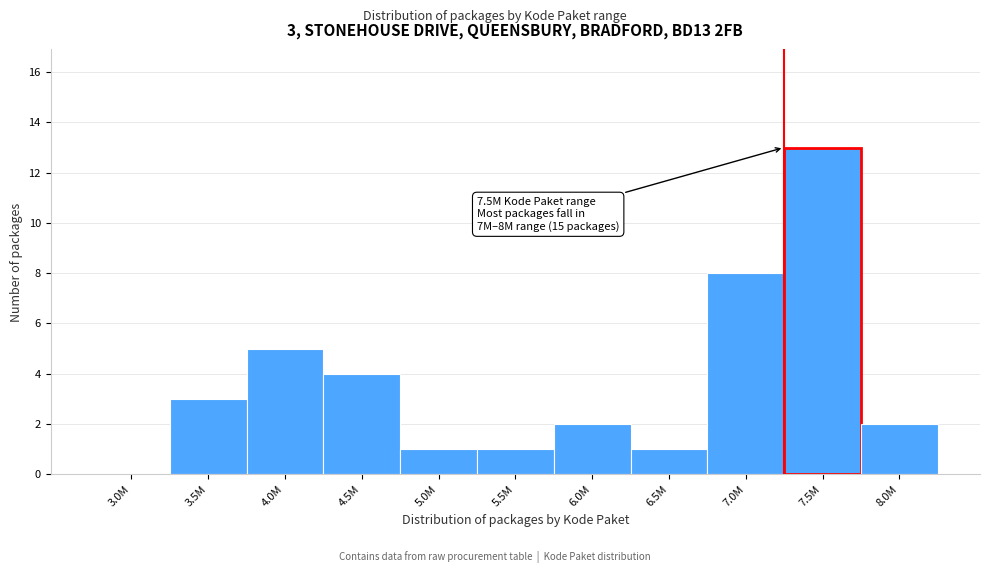

Reading left to right, transcribe all the data shown in this chart.

3.0M=0	3.5M=3	4.0M=5	4.5M=4	5.0M=1	5.5M=1	6.0M=2	6.5M=1	7.0M=8	7.5M=13	8.0M=2